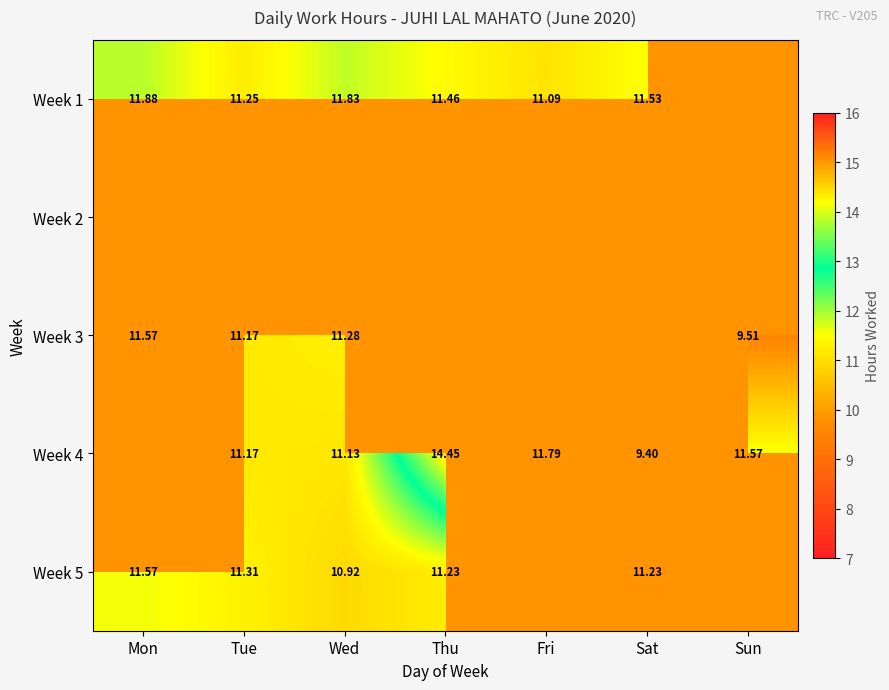

What value does the Week 3 series have at Wed?

11.3